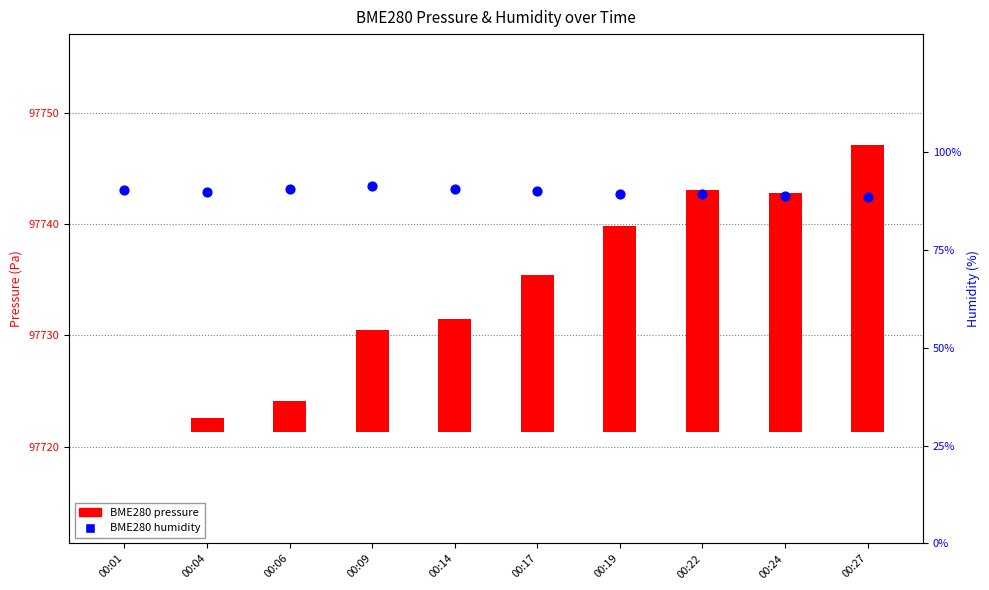

Is the value of BME280 pressure at 00:01 greater than the value of BME280 humidity at 00:19?

No